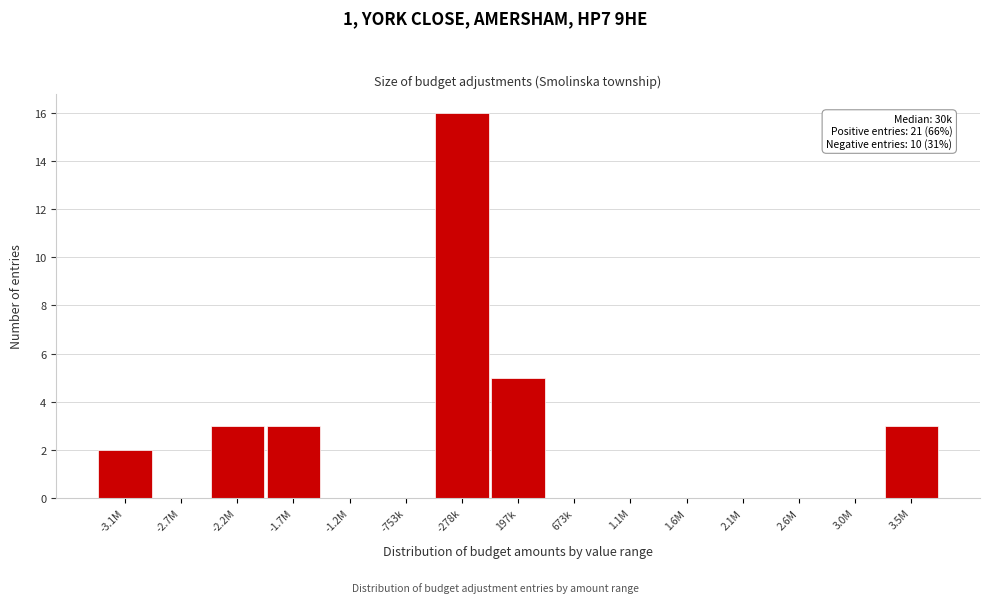

Reading left to right, extract all data points from this chart.

-3.1M=2	-2.7M=0	-2.2M=3	-1.7M=3	-1.2M=0	-753k=0	-278k=16	197k=5	673k=0	1.1M=0	1.6M=0	2.1M=0	2.6M=0	3.0M=0	3.5M=3